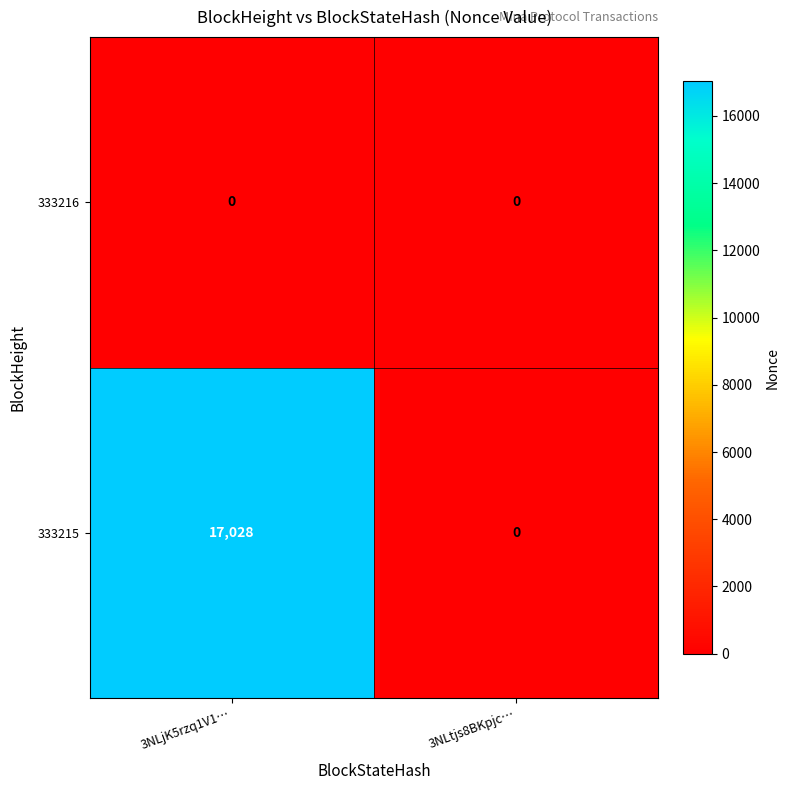

The value of 333215 at 3NLjK5rzq1V1… is 8911. True or false?

False